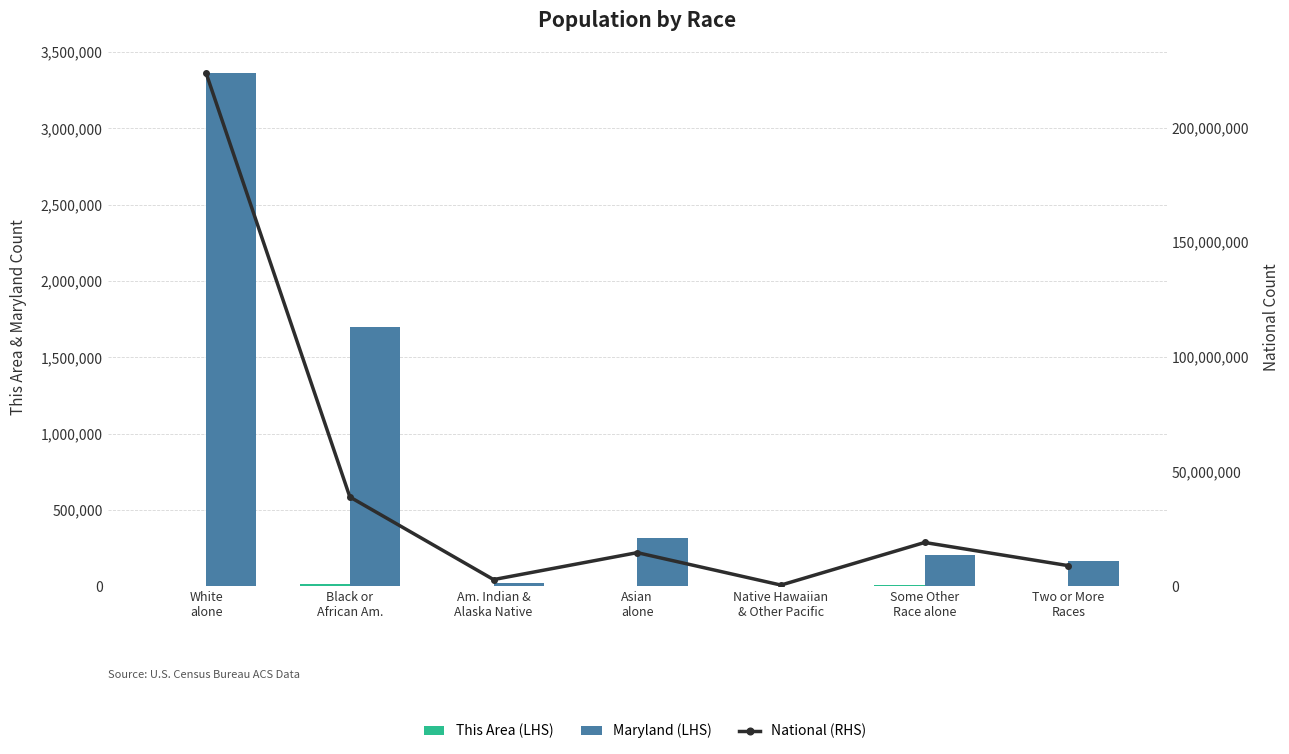

What is the difference between the highest and lowest values at Asian
alone?

14673471